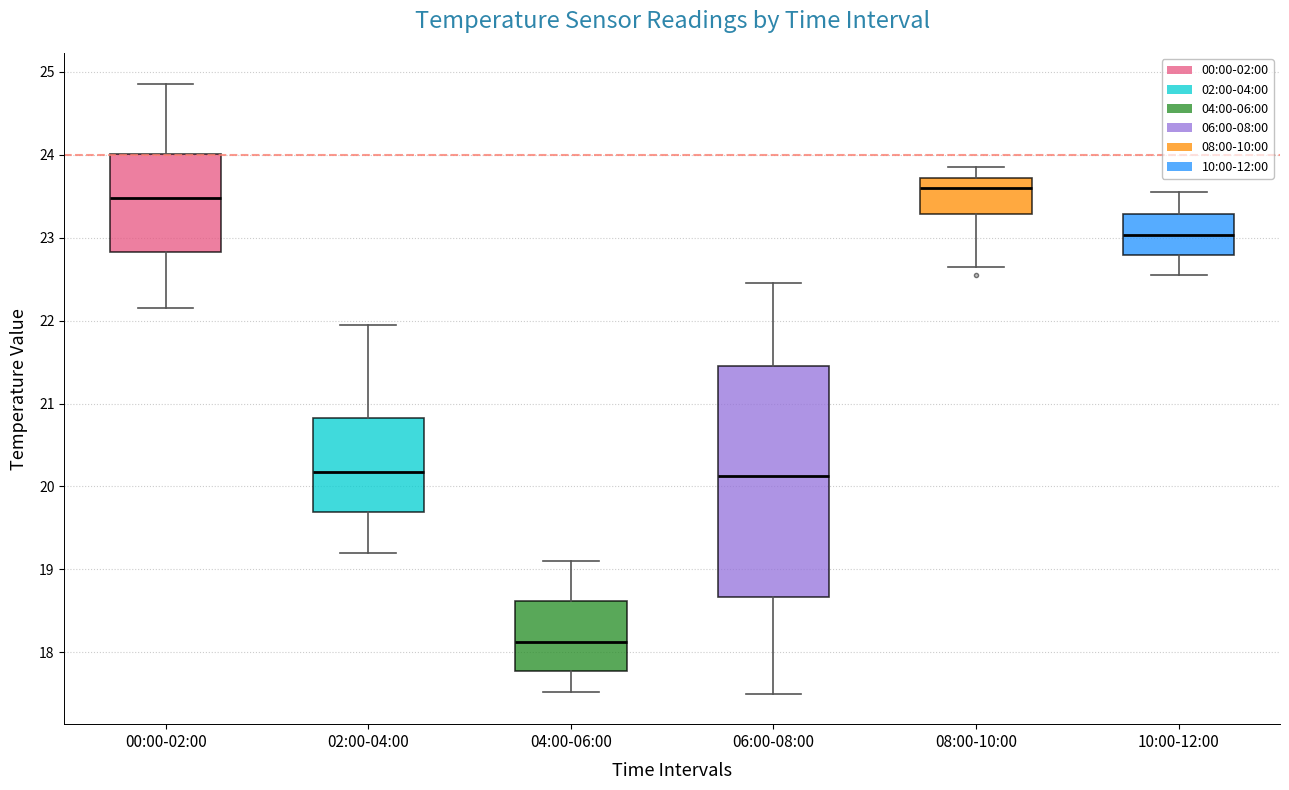

Reading left to right, transcribe this box plot: for each box, give where its median line is, the range the box spans, and where its two whiskers end, as read against the y-axis. The values are not printed on the chart, so give them approximately, as read against the axis.

00:00-02:00: median 23.5, box 22.8 to 24.0, whiskers 22.2 to 24.9
02:00-04:00: median 20.2, box 19.7 to 20.8, whiskers 19.2 to 22.0
04:00-06:00: median 18.1, box 17.8 to 18.6, whiskers 17.5 to 19.1
06:00-08:00: median 20.1, box 18.7 to 21.5, whiskers 17.5 to 22.5
08:00-10:00: median 23.6, box 23.3 to 23.7, whiskers 22.7 to 23.9
10:00-12:00: median 23.0, box 22.8 to 23.3, whiskers 22.6 to 23.6